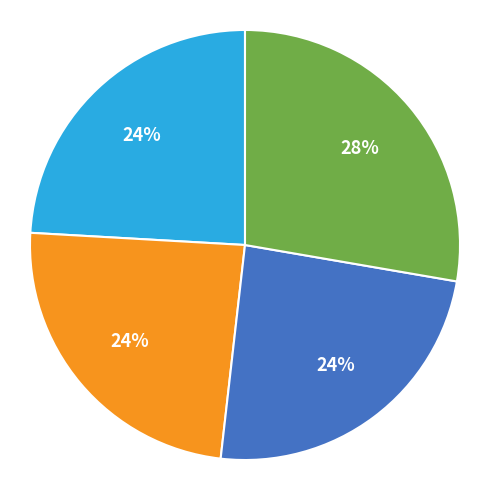

Is there any slice that represents more than half of the pie?

No